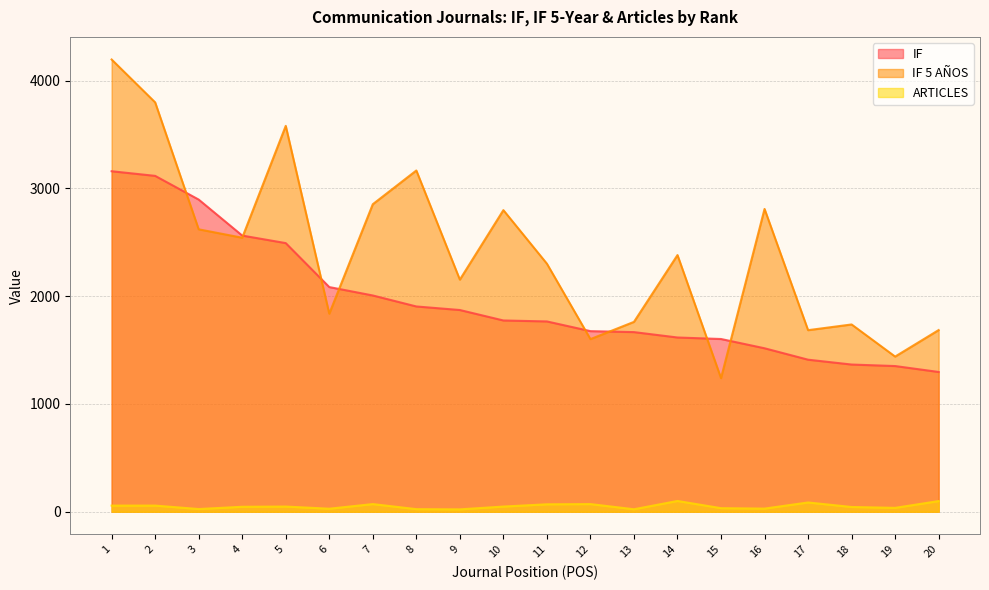

Is the value of IF at 9 greater than the value of IF 5 AÑOS at 3?

No